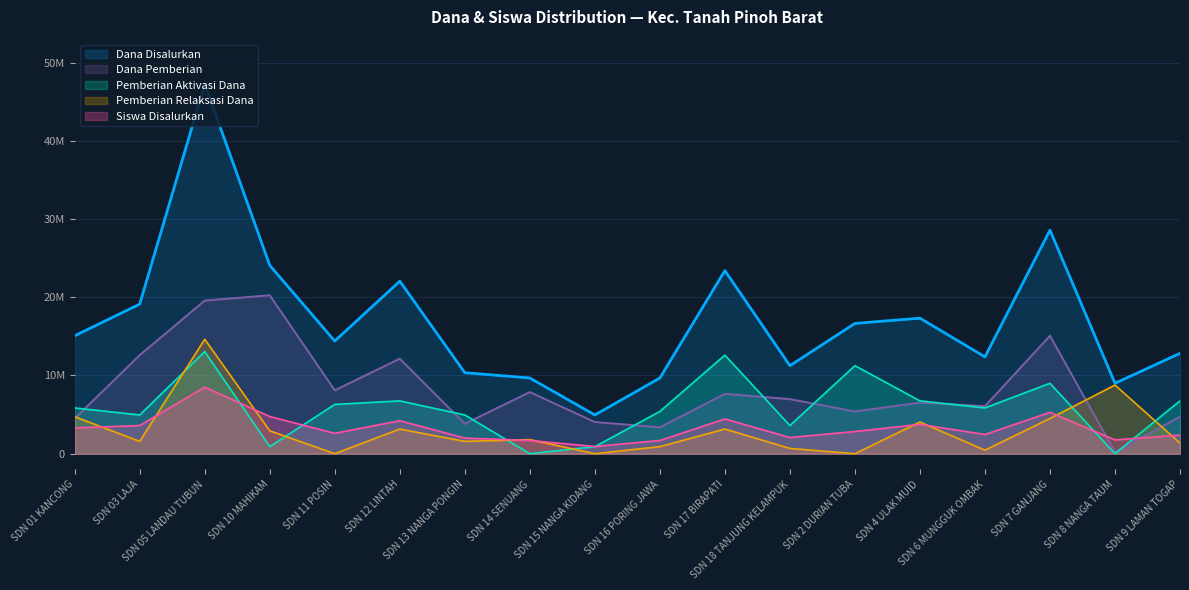

What is the spread (max minus min) of values at SDN 16 PORING JAWA?

8775000.0